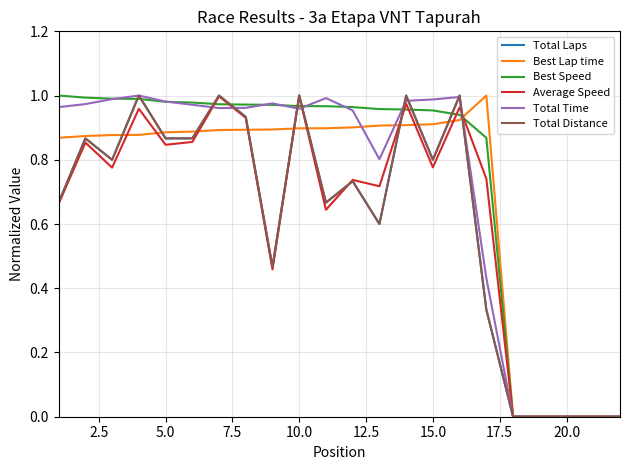

What is the difference between the maximum and minimum values in the Total Distance series?

1.0